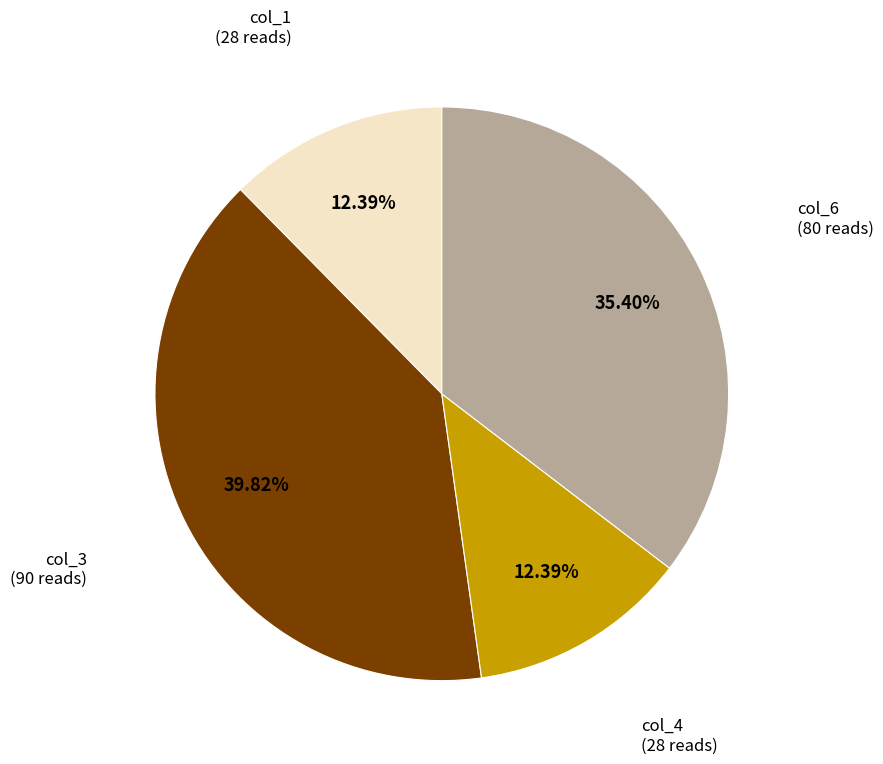

How many slices are in this pie chart?

4